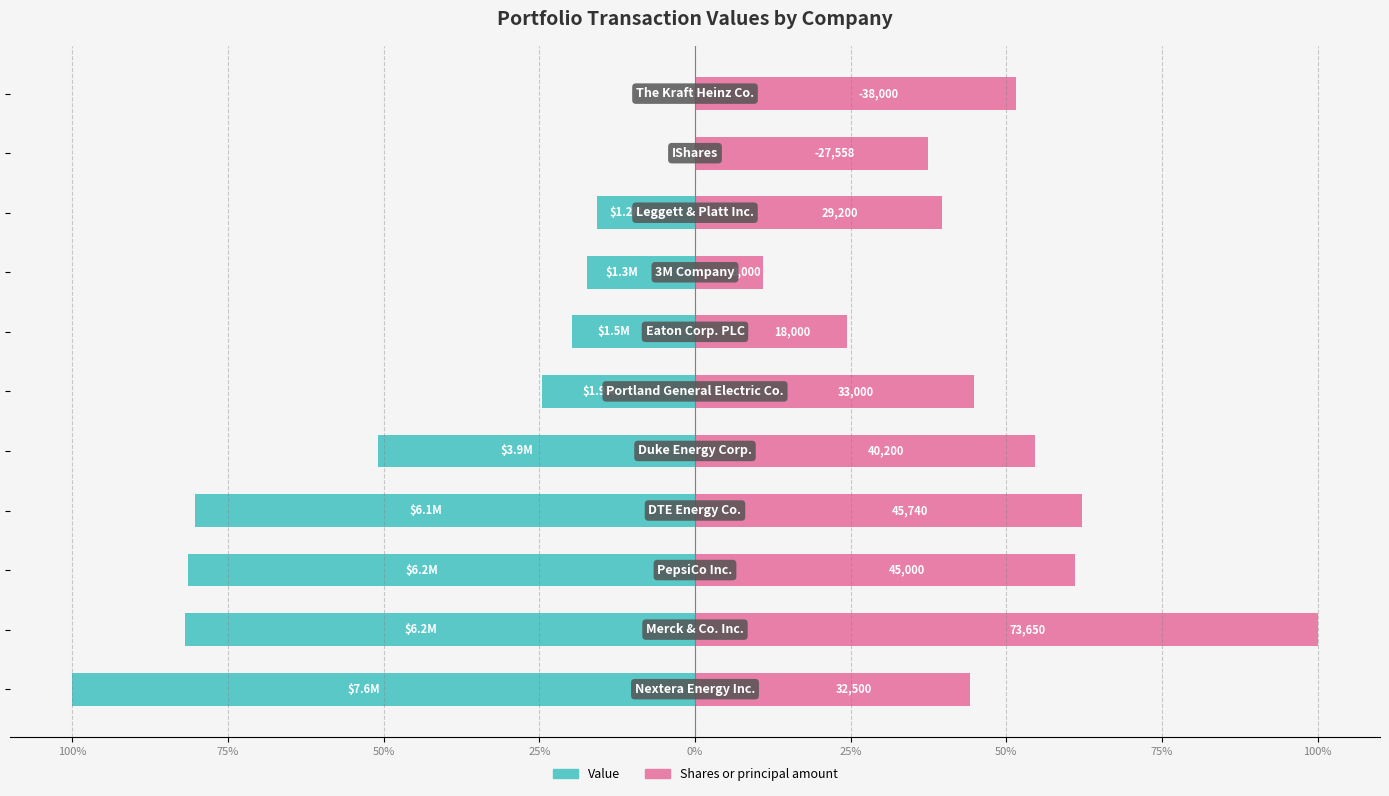

Between 75% and 25%, which is larger?

75%